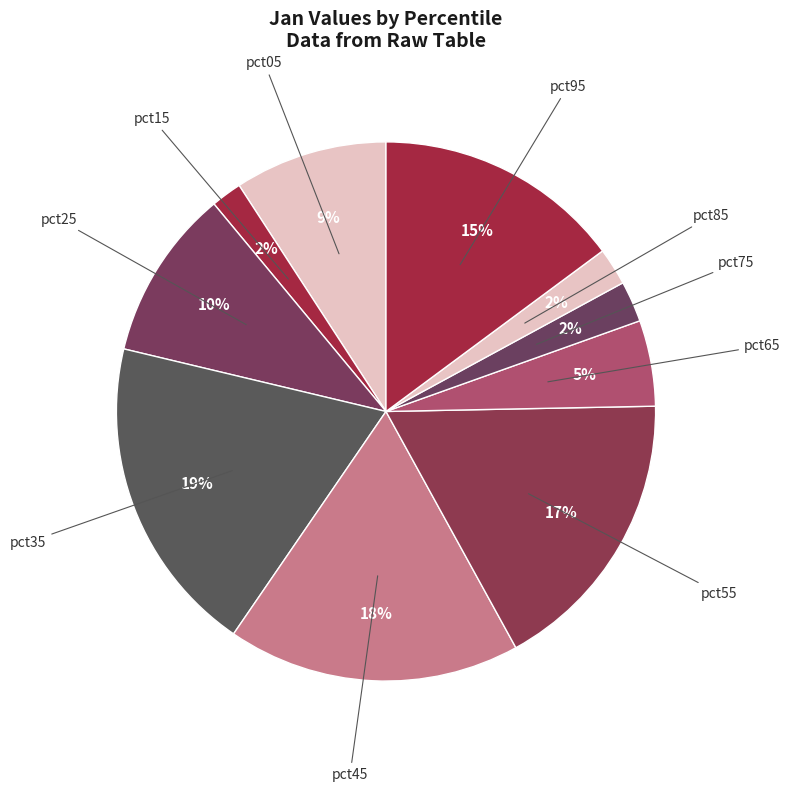

How many segments does this pie chart have?

10